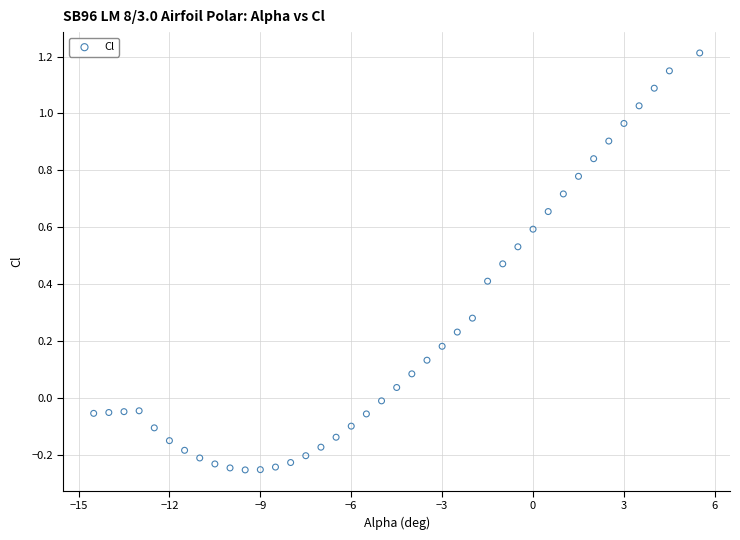

What is the range of Y values (max minus min)?

1.5